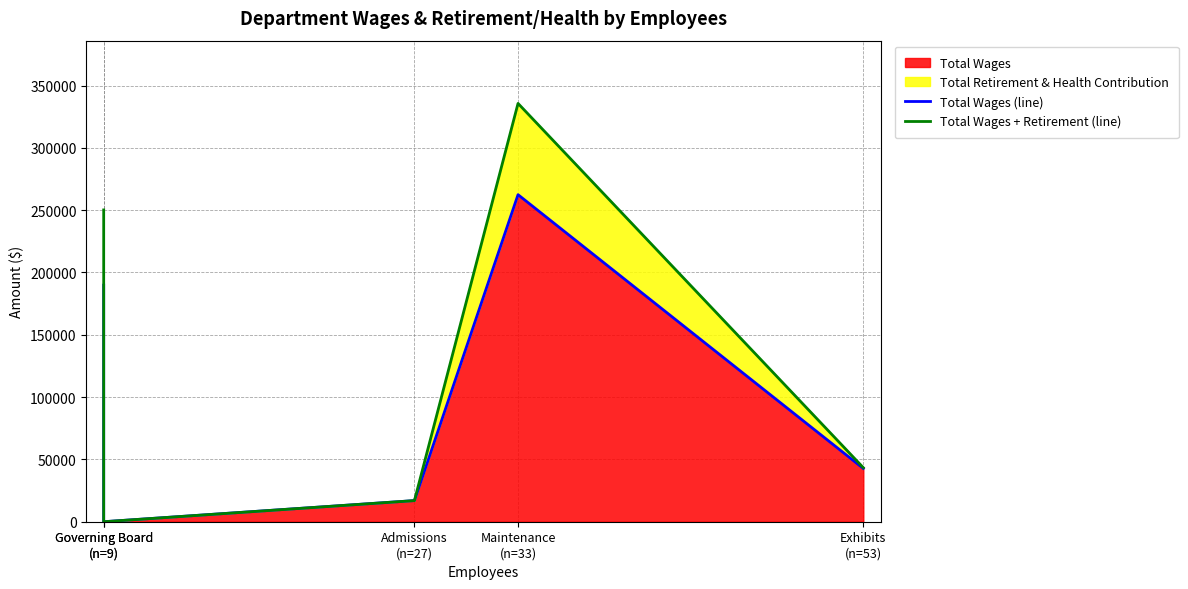

True or false: Total Wages + Retirement (line) and Total Wages (line) intersect in this chart.

False